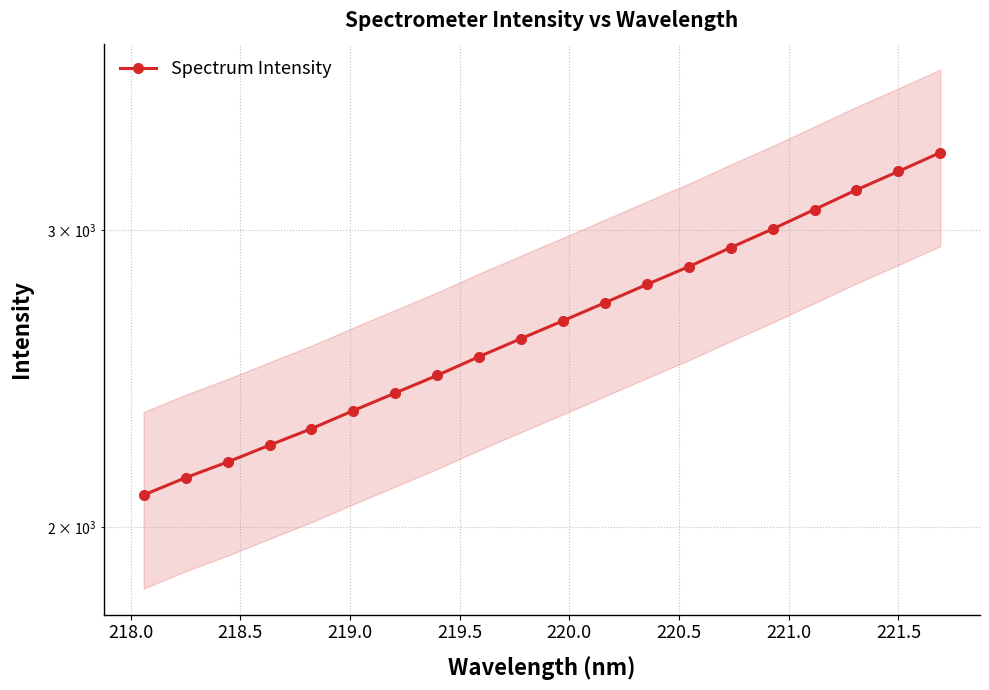

How many data points are above 2650?

10